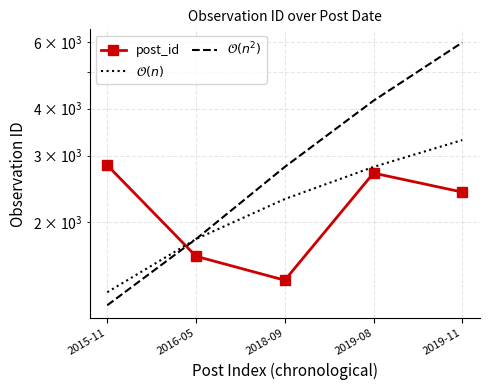

The value of $\mathcal{O}(n^2)$ at 2019-08 is 4200. True or false?

True